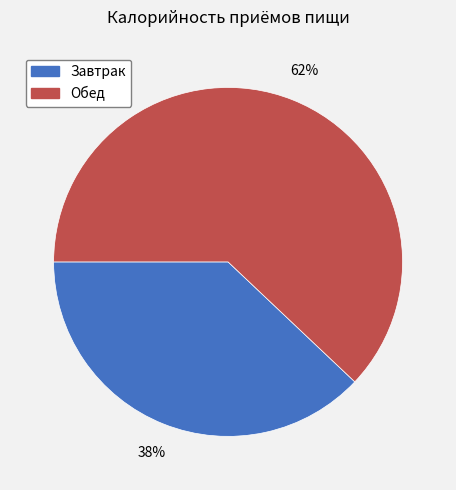

Which slice is the smallest?

Завтрак